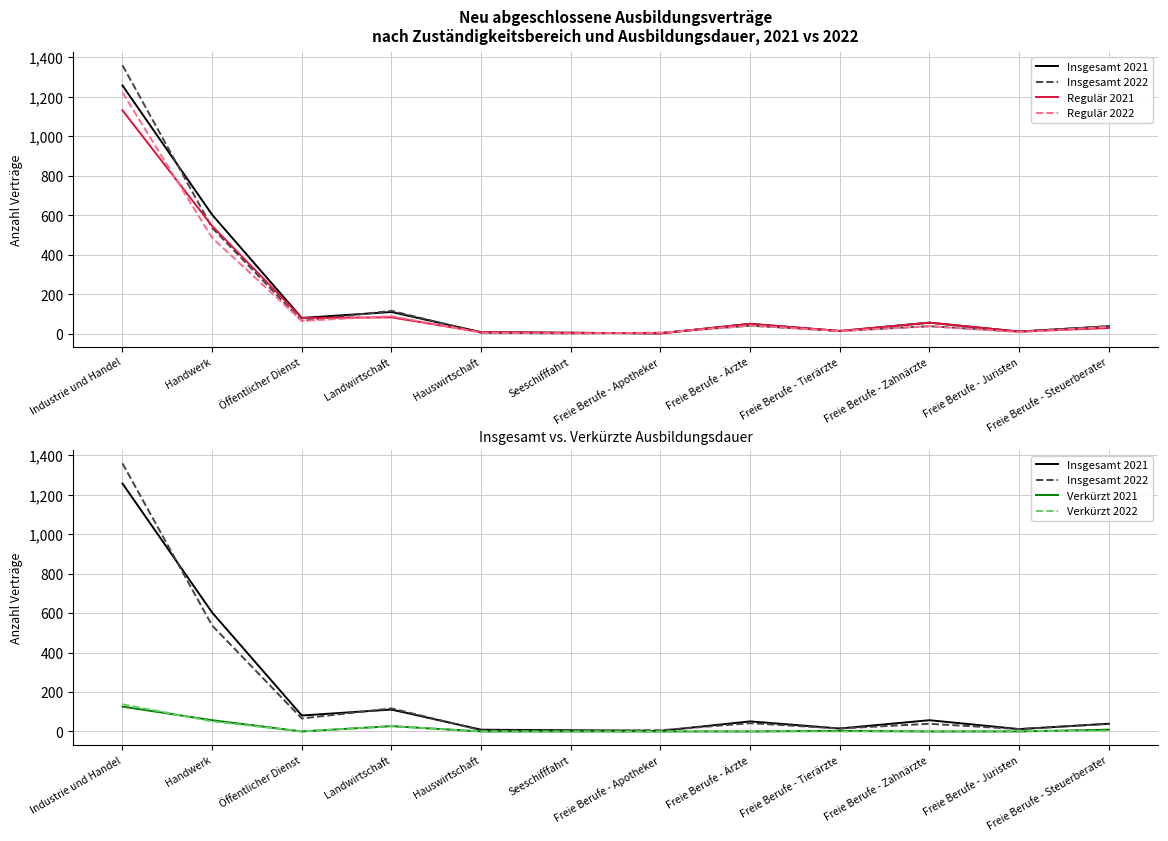

Which has a higher value, Handwerk or Hauswirtschaft?

Handwerk